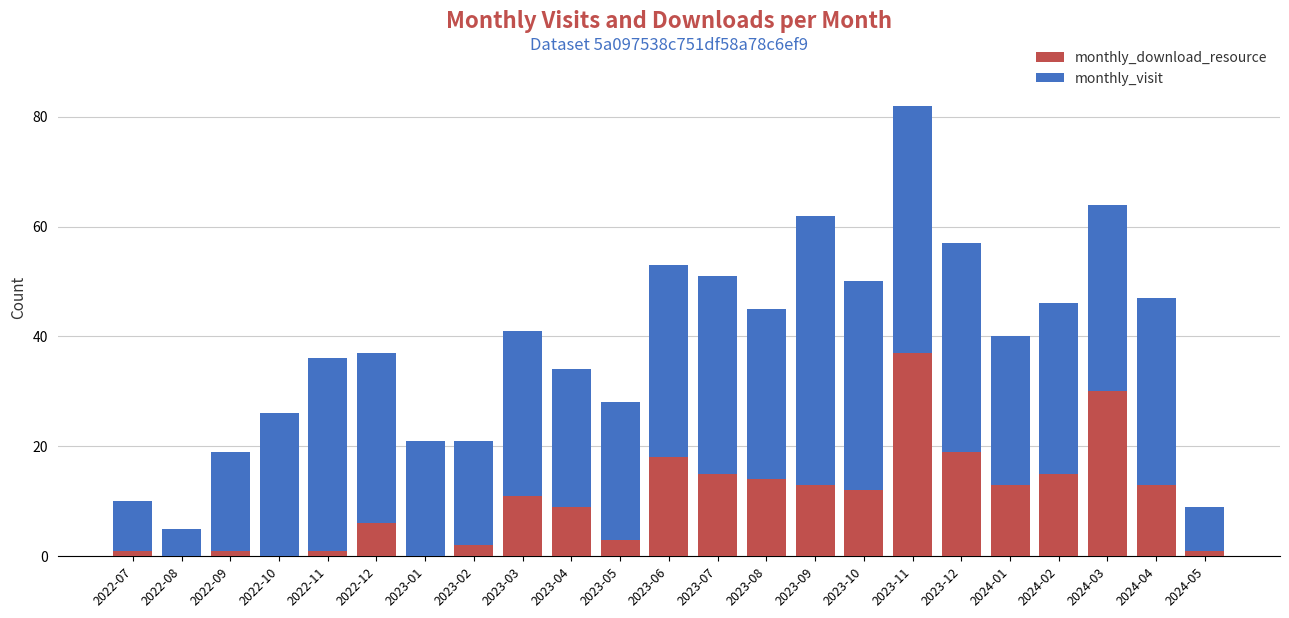

How many distinct data groups are displayed?

2